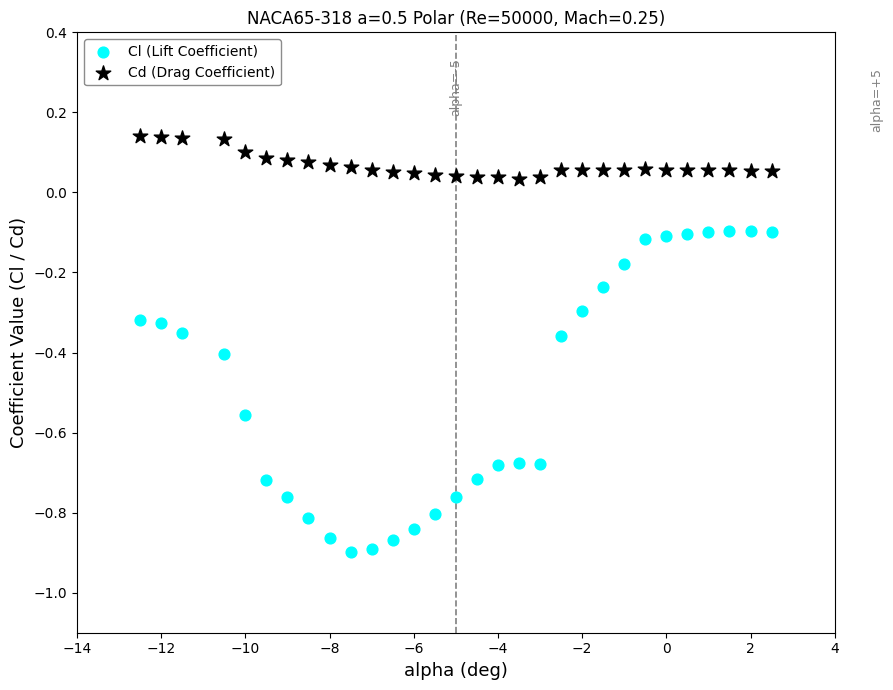

Across all data points, what is the range of X values (max minus min)?

15.0